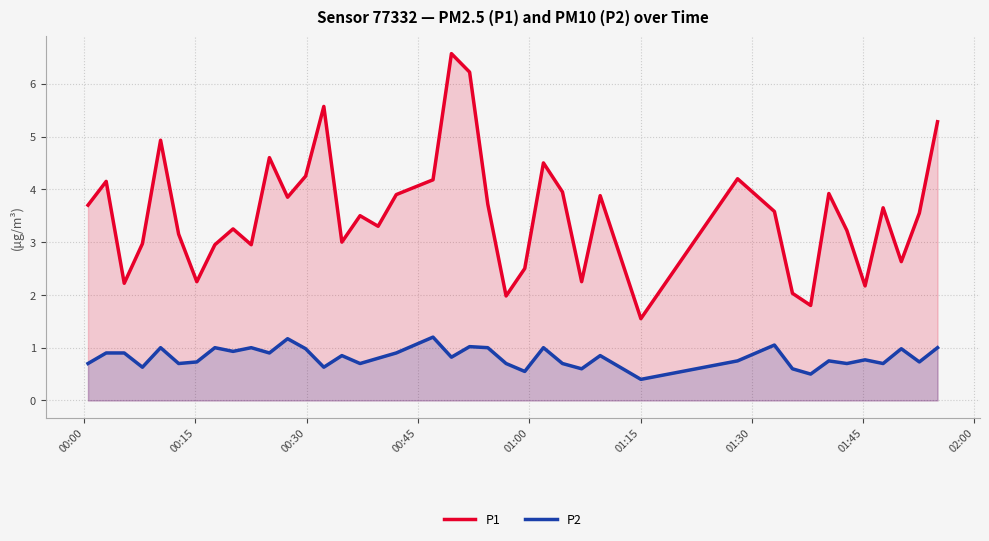

Which series has the largest range (max minus min)?

P1